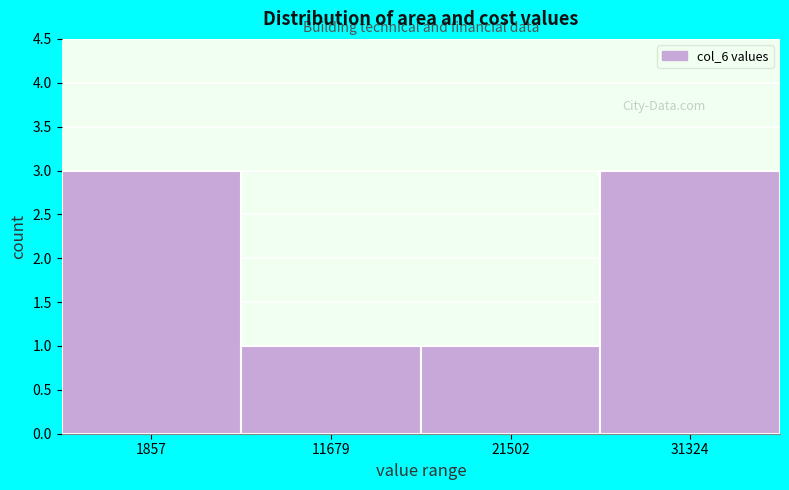

Reading left to right, list all the values displayed in this chart.

3	1	1	3